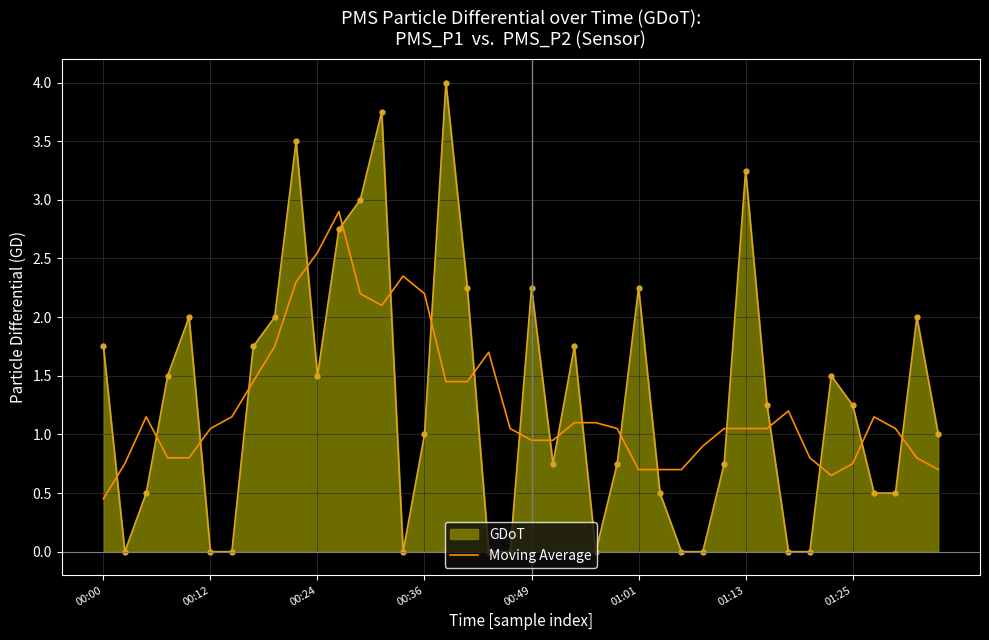

Which series ends up on top after the final intersection of GDoT and Moving Average?

GDoT